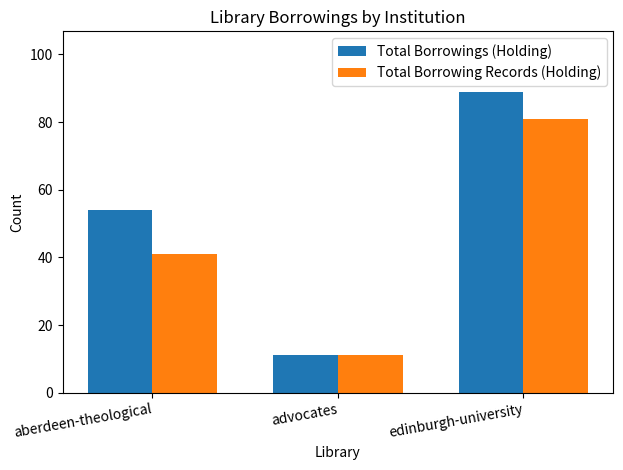

Reading right to left, what are all the values shown in this chart?

Total Borrowings (Holding): 89	11	54
Total Borrowing Records (Holding): 81	11	41